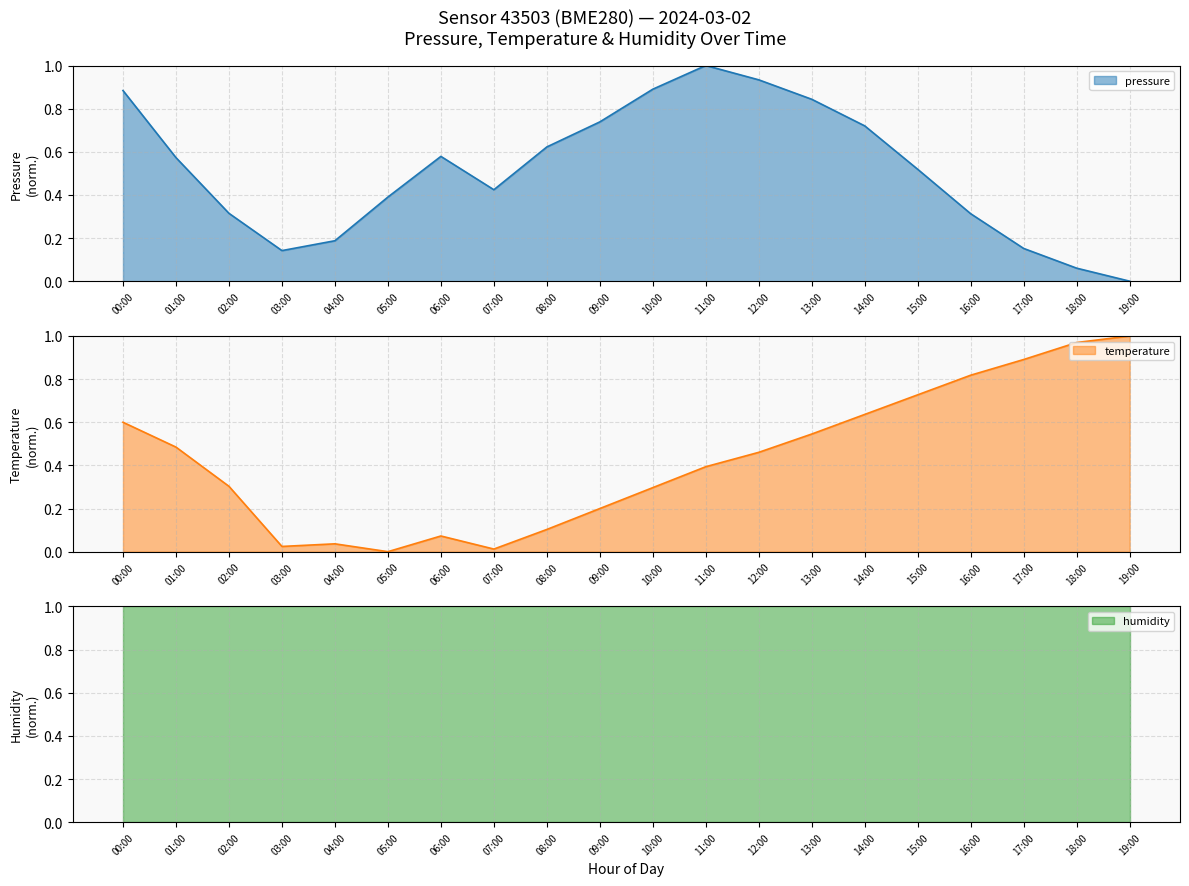

True or false: temperature has a value of 0.0 at 04:00.

True